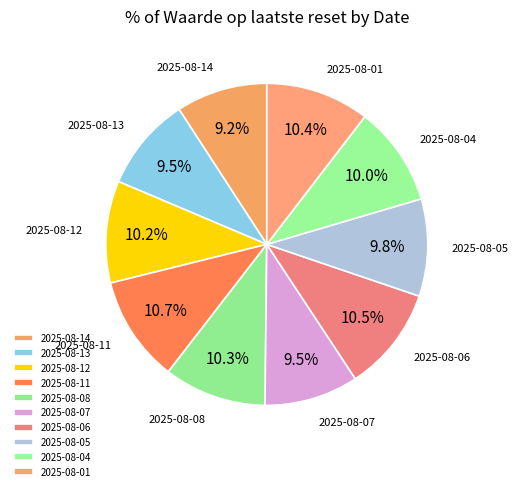

How many slices are in this pie chart?

10